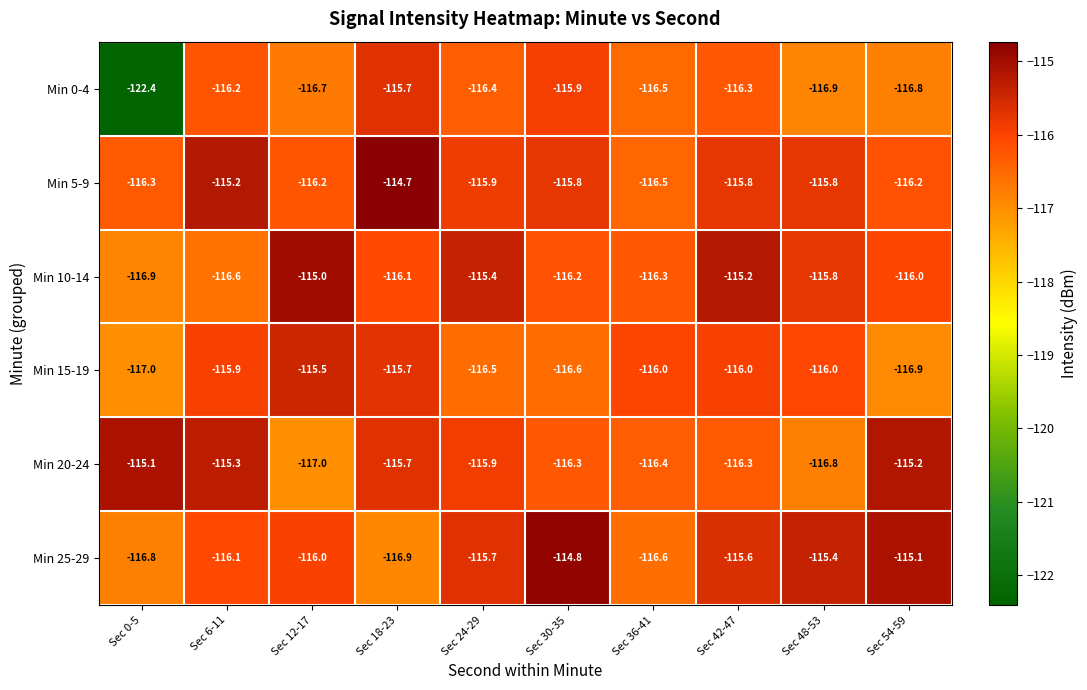

True or false: Min 15-19 has a value of -182.9 at Sec 24-29.

False